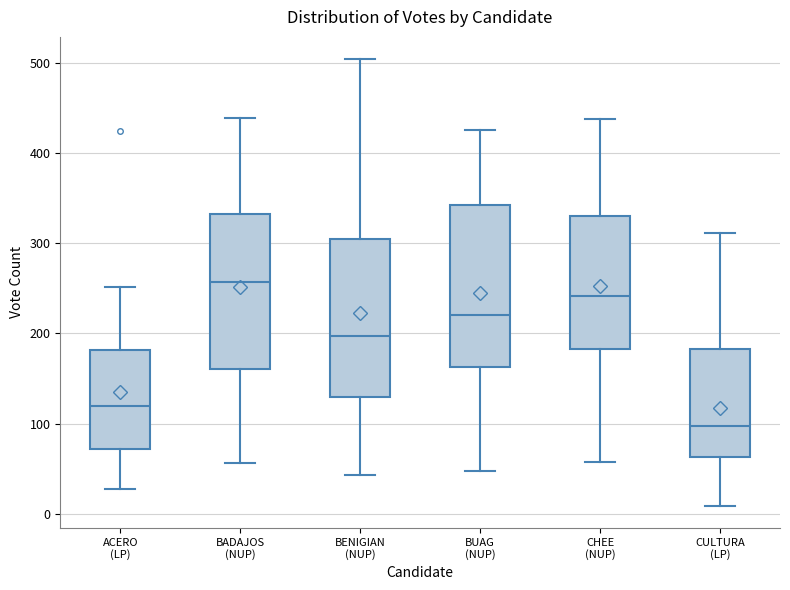

Reading left to right, read every box against the y-axis: the position of its median line, the range the box covers, and the ends of its whiskers. The values are not printed on the chart, so give them approximately, as read against the axis.

ACERO (LP): median 120, box 70 to 180, whiskers 30 to 250
BADAJOS (NUP): median 260, box 160 to 330, whiskers 60 to 440
BENIGIAN (NUP): median 200, box 130 to 310, whiskers 40 to 500
BUAG (NUP): median 220, box 160 to 340, whiskers 50 to 430
CHEE (NUP): median 240, box 180 to 330, whiskers 60 to 440
CULTURA (LP): median 100, box 60 to 180, whiskers 10 to 310